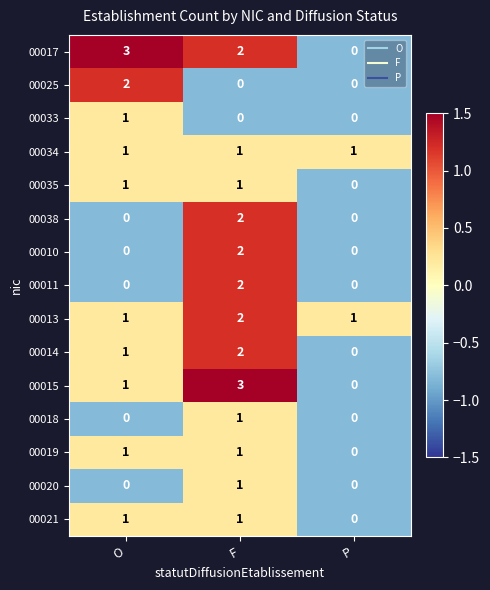

Which series changed the most between O and P?

00017